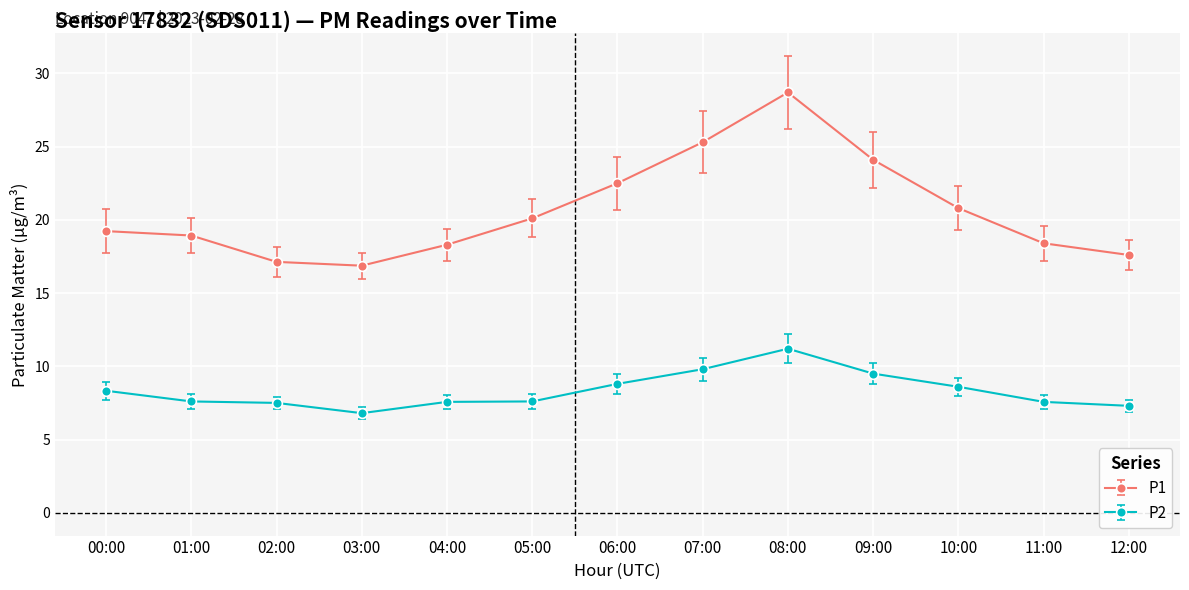

What value does the P2 series have at 05:00?

7.6